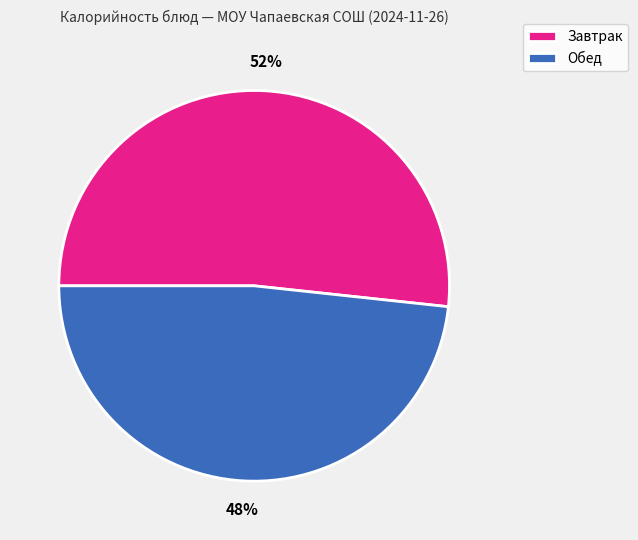

To the nearest percent, what is the average slice percentage?

50%